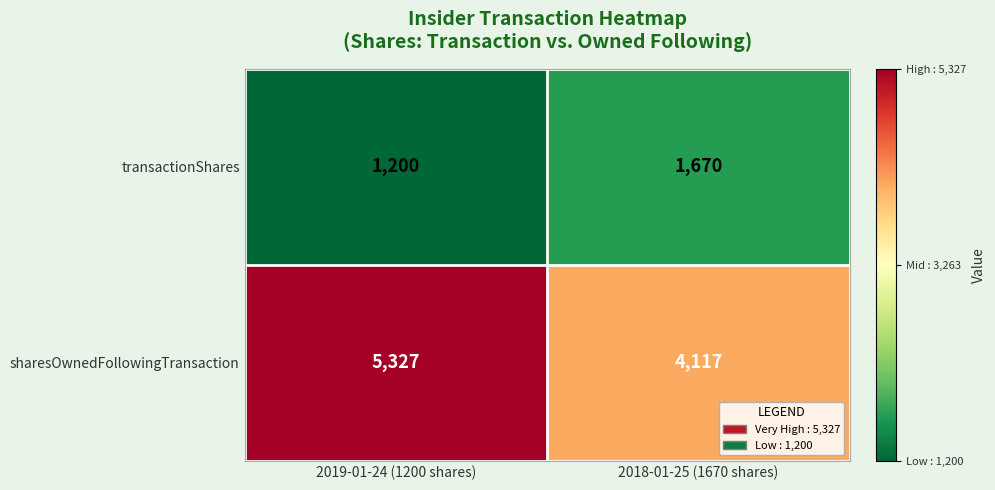

Which series has the largest total across all categories?

sharesOwnedFollowingTransaction